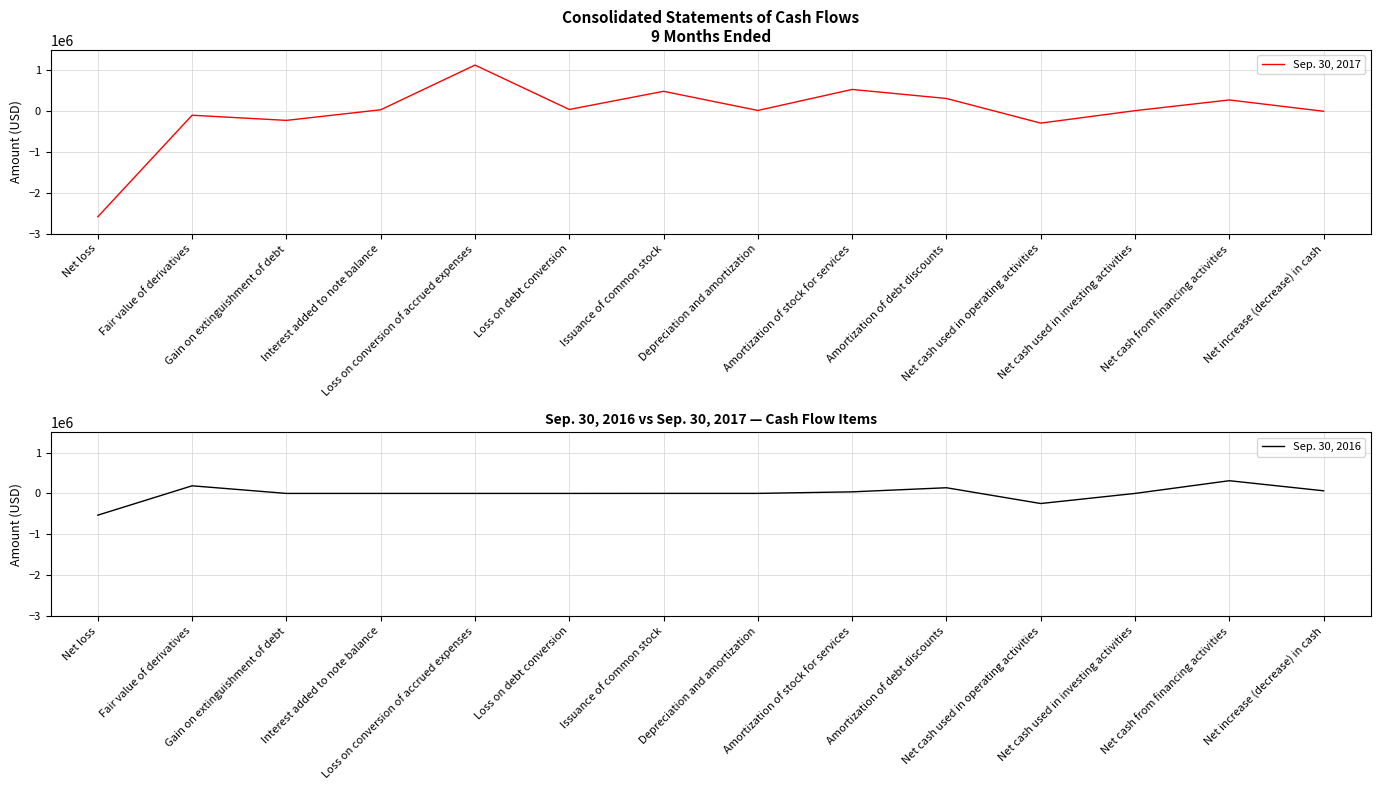

True or false: Sep. 30, 2017 and Sep. 30, 2016 cross at least once.

True